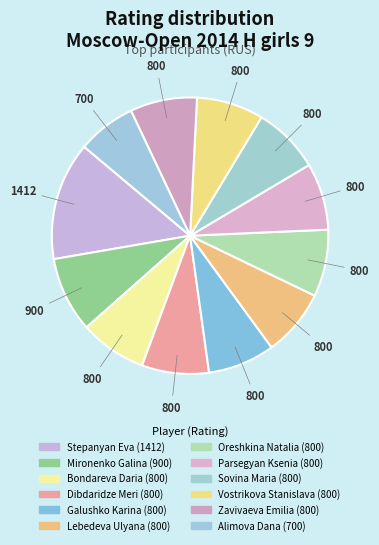

Count the number of slices in the pie.

12